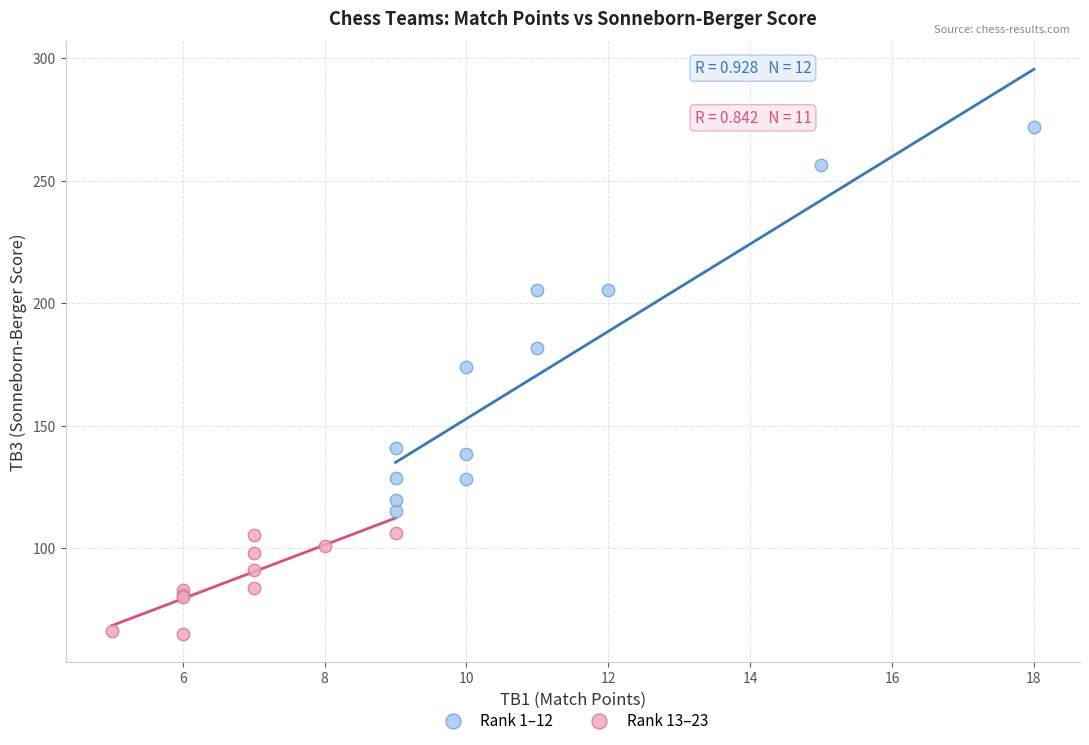

What are all the series names shown in the legend?

Rank 1–12, Rank 13–23